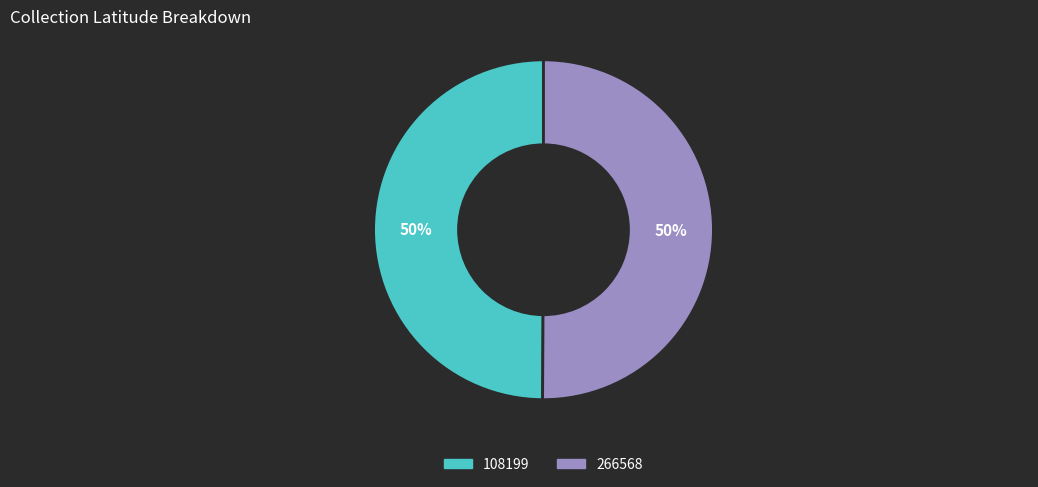

The 266568 slice represents 45% of the pie. True or false?

False